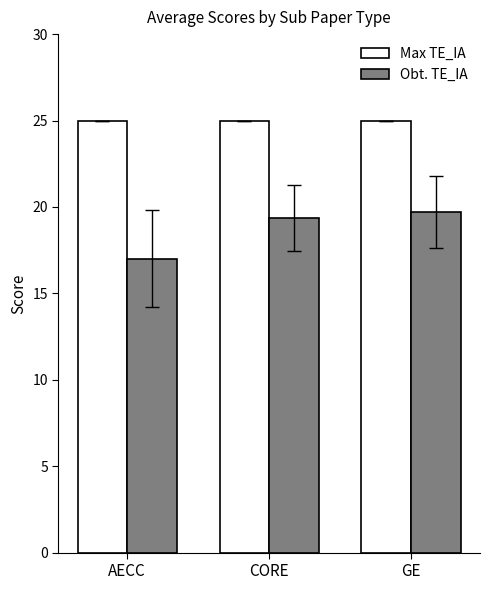

The value of Max TE_IA at GE is 25.0. True or false?

True